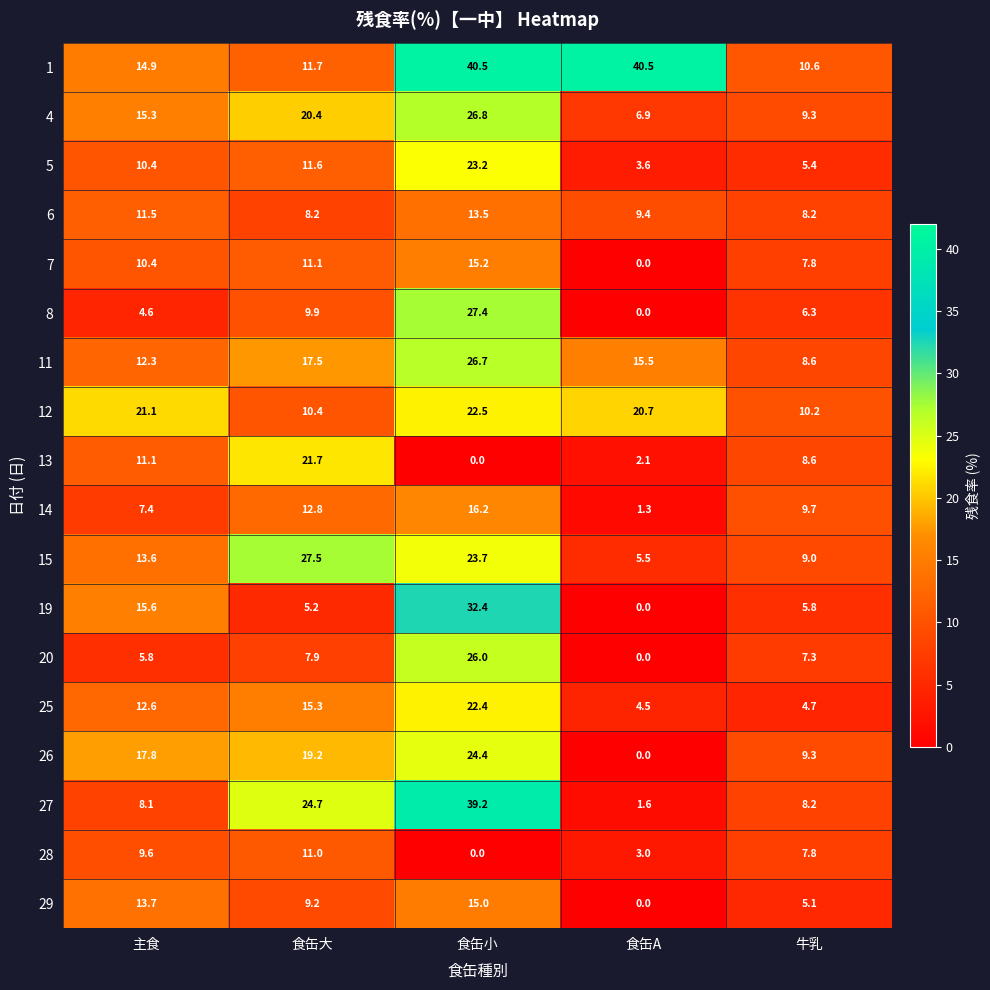

Is it true that 25 equals 15.3 at 食缶大?

True